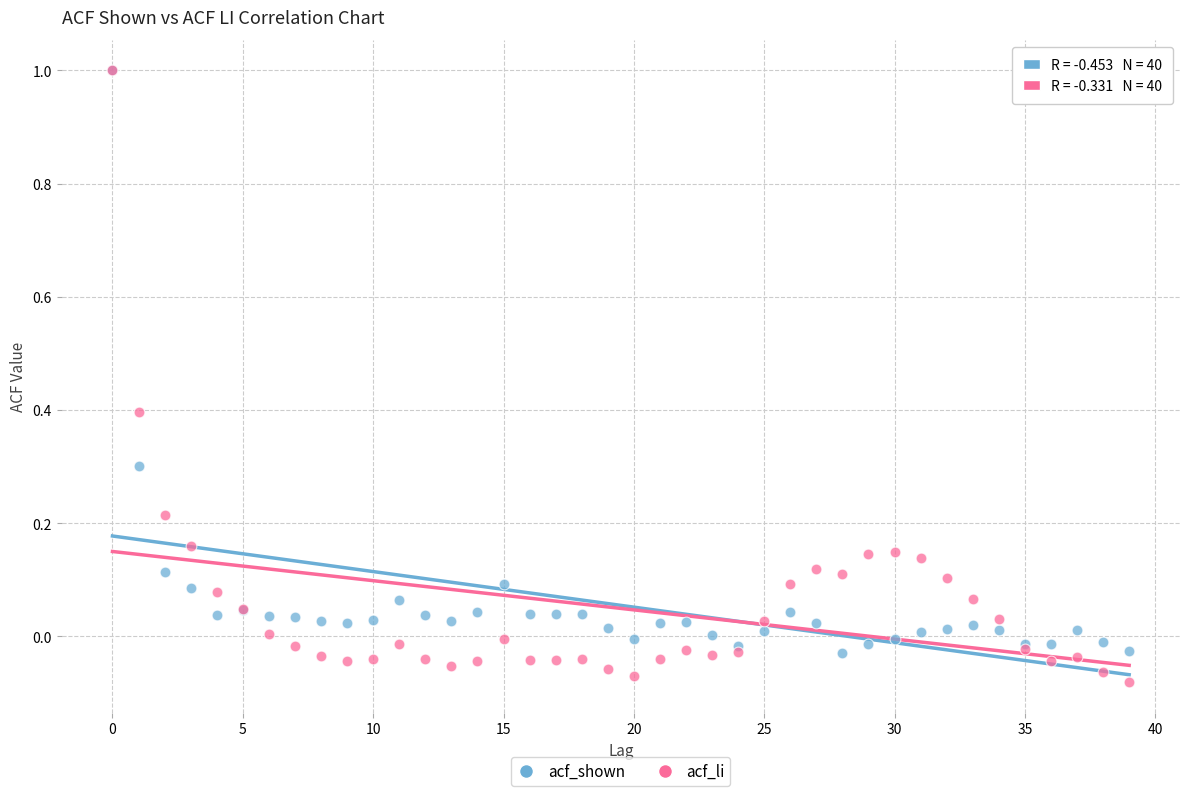

Which series reaches the minimum Y coordinate?

acf_li